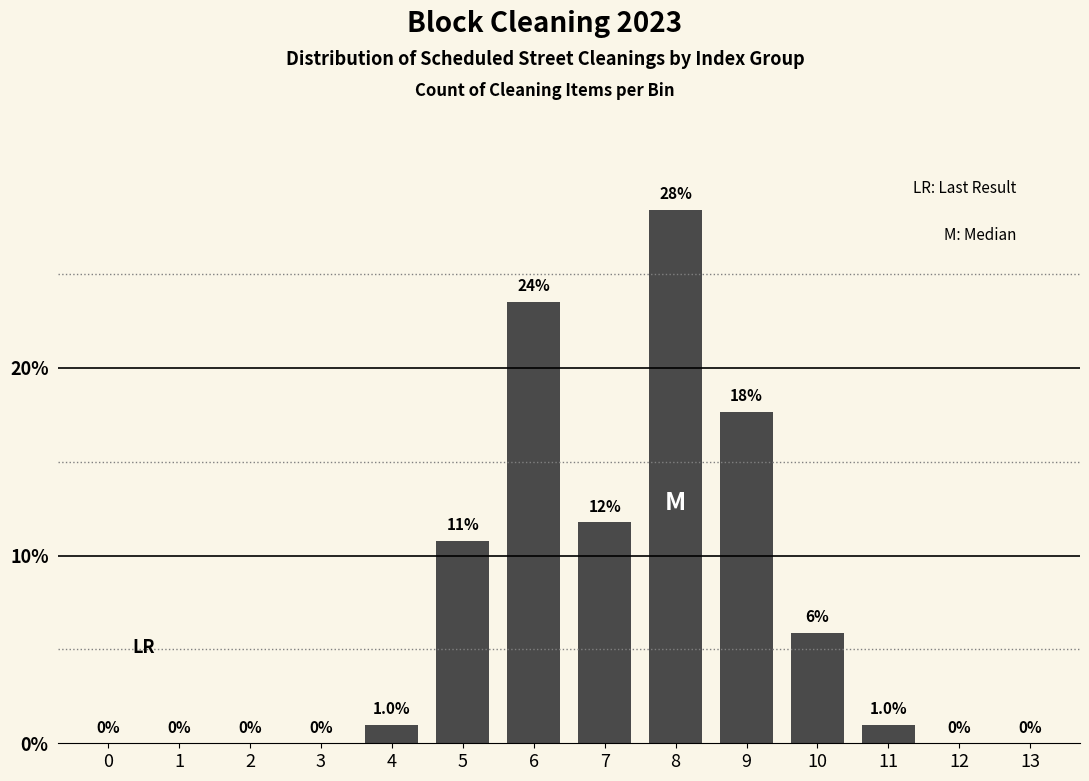

Reading left to right, what are all the values shown in this chart?

0=0.0	1=0.0	2=0.0	3=0.0	4=1.0	5=10.8	6=23.5	7=11.8	8=28.4	9=17.6	10=5.9	11=1.0	12=0.0	13=0.0